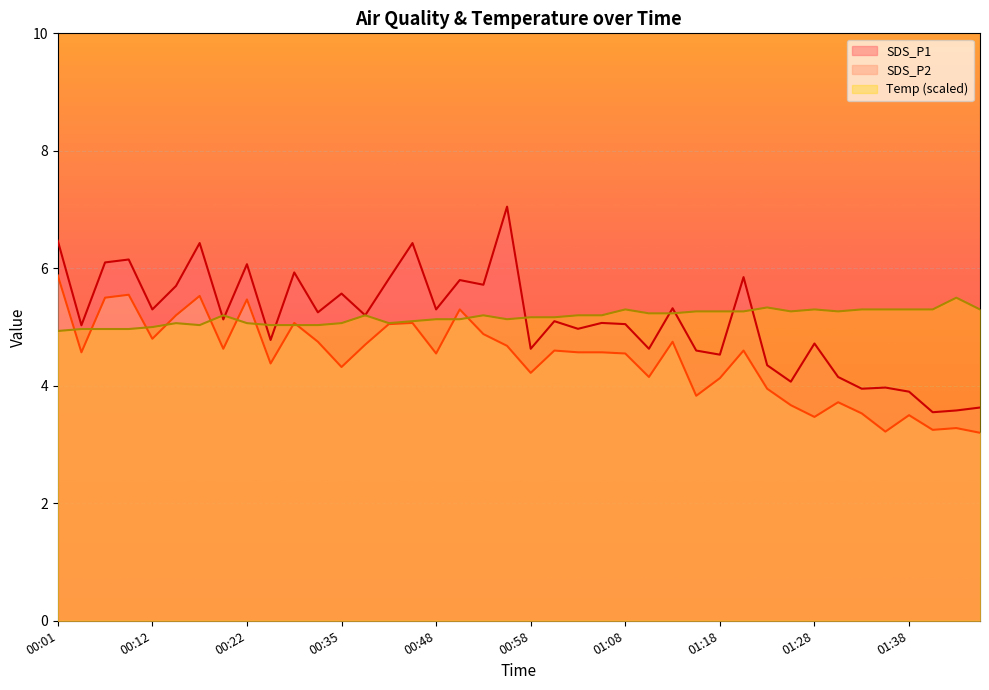

Does the chart display data point markers on the line(s)?

No